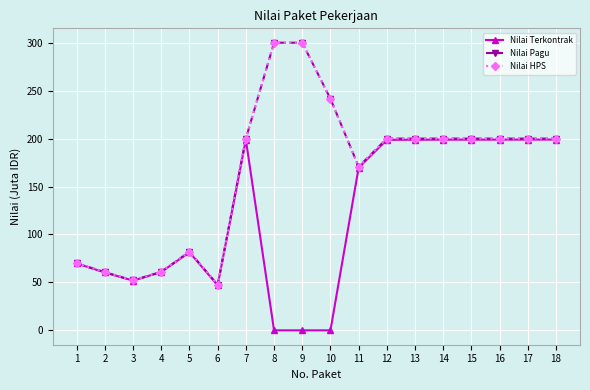

At which category is the sum across all series the highest?

8